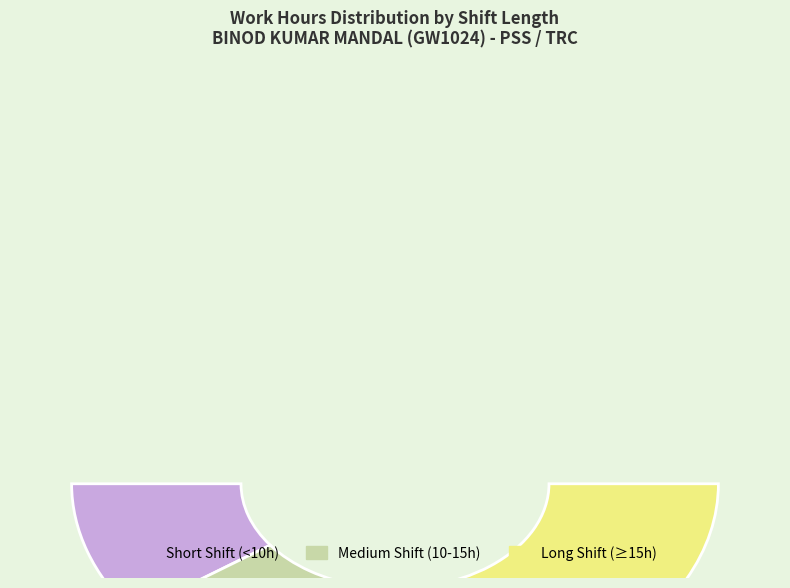

The 2-Wed slice represents 17% of the pie. True or false?

False